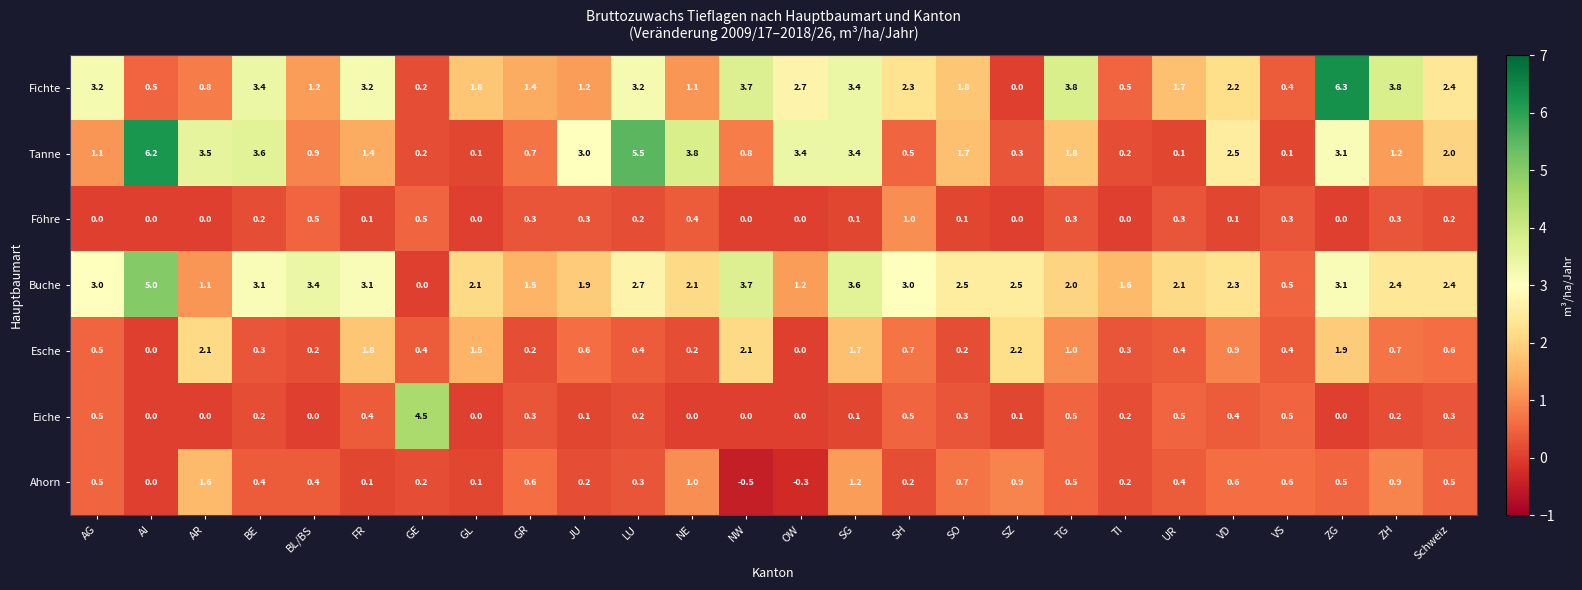

At which category is the sum across all series the highest?

ZG